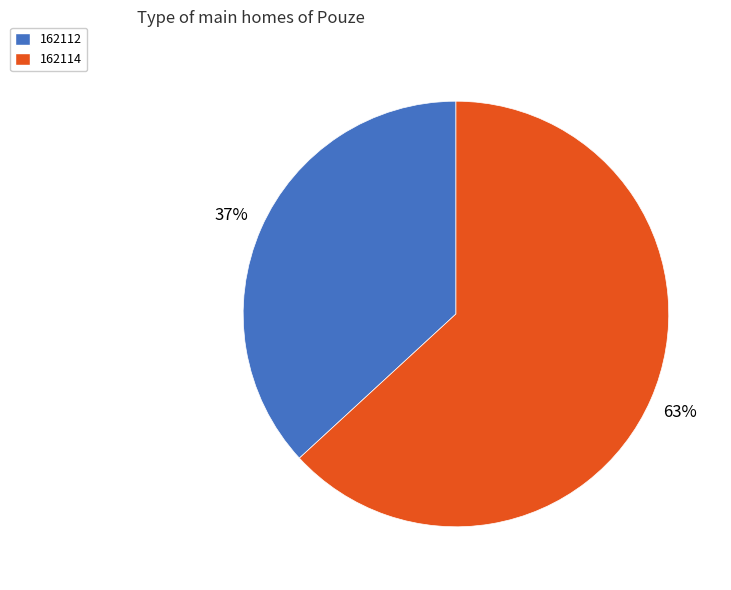

What percentage is the 162112 slice, to the nearest percent?

37%